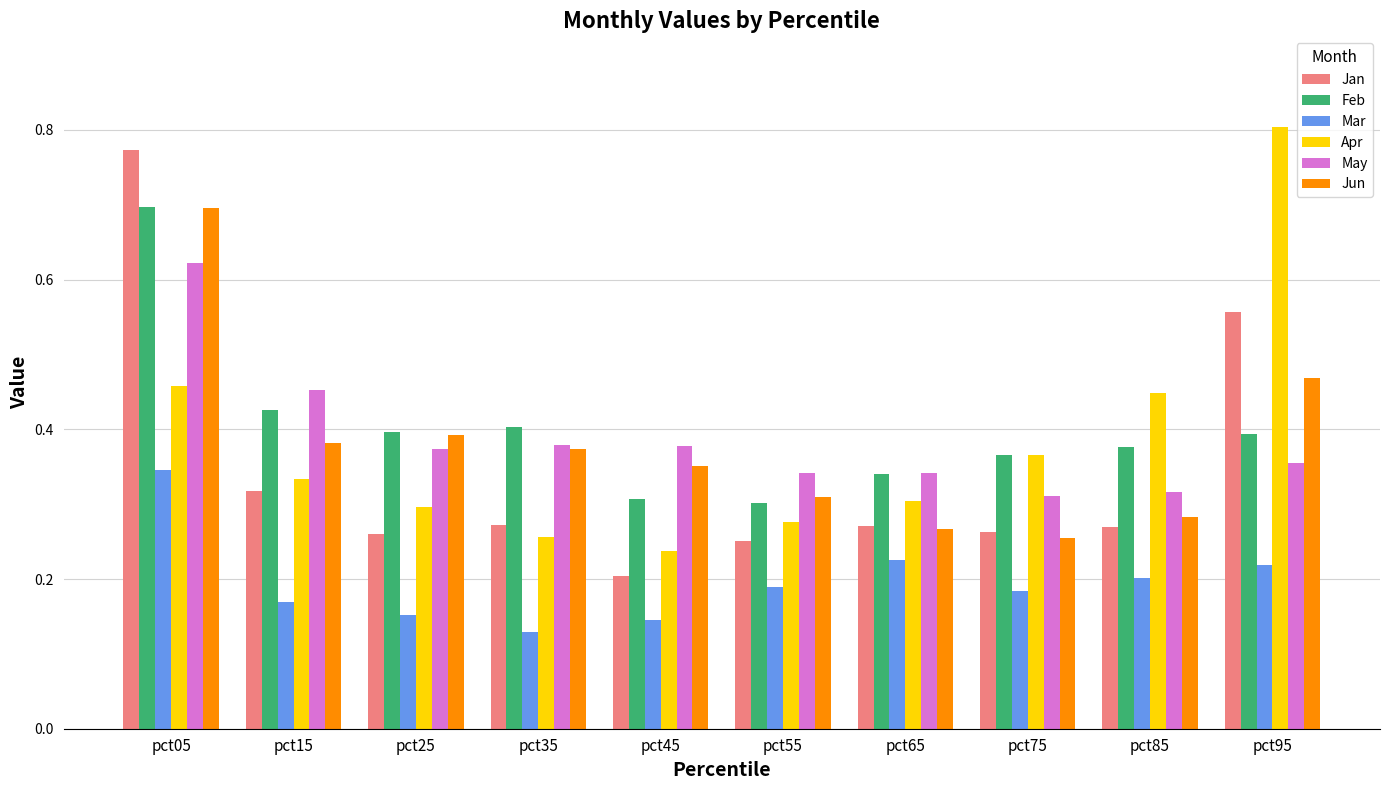

How many Feb values are between 0 and 1?

10